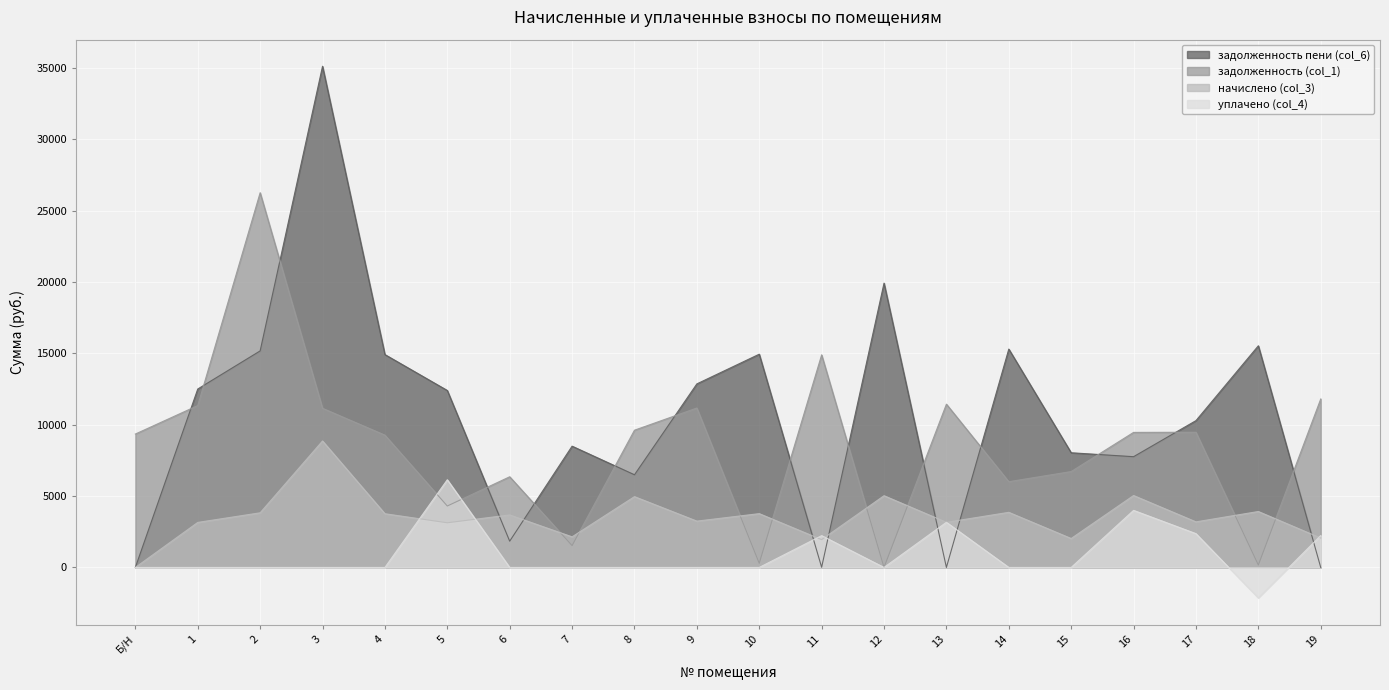

Rank the categories by задолженность (col_1) value from highest to lowest.

2, 11, 19, 13, 1, 9, 3, 8, 17, 16, Б/Н, 4, 15, 6, 14, 5, 7, 10, 18, 12